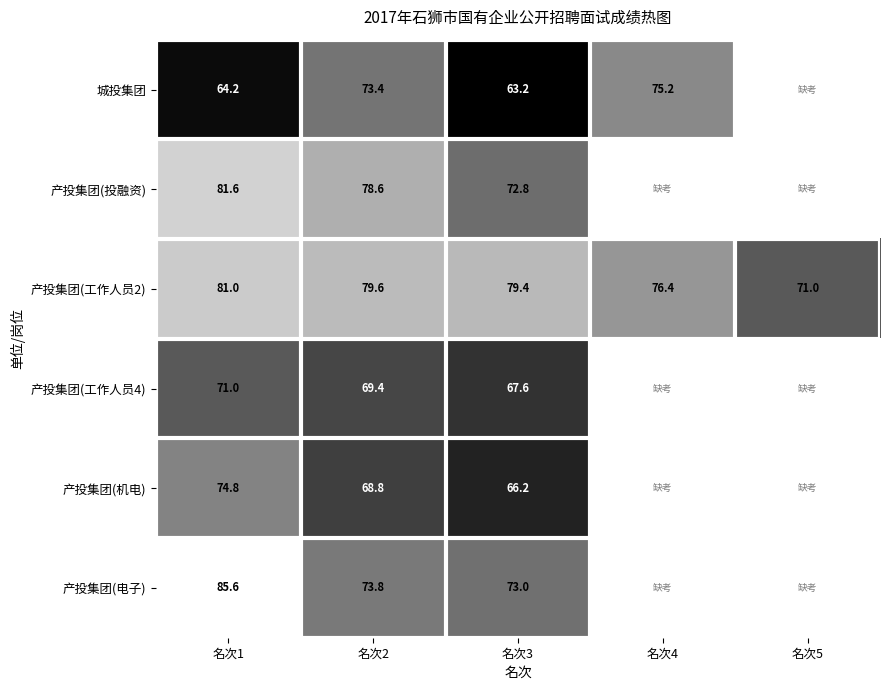

At which label does 产投集团(工作人员2) first exceed 79?

名次1